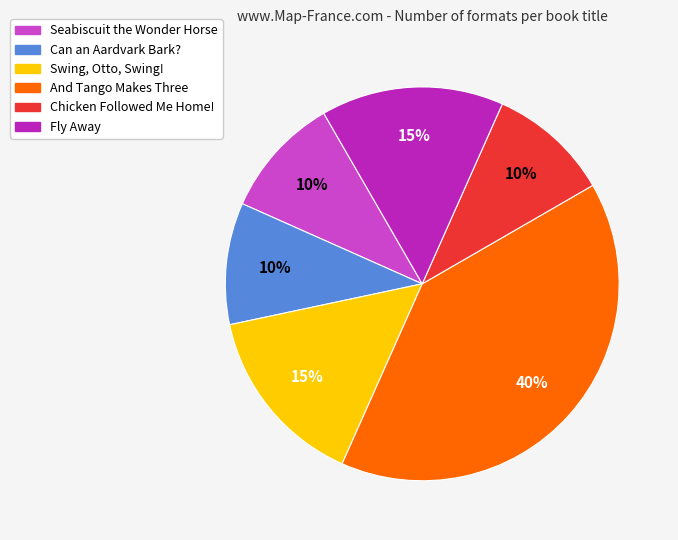

How many segments does this pie chart have?

6